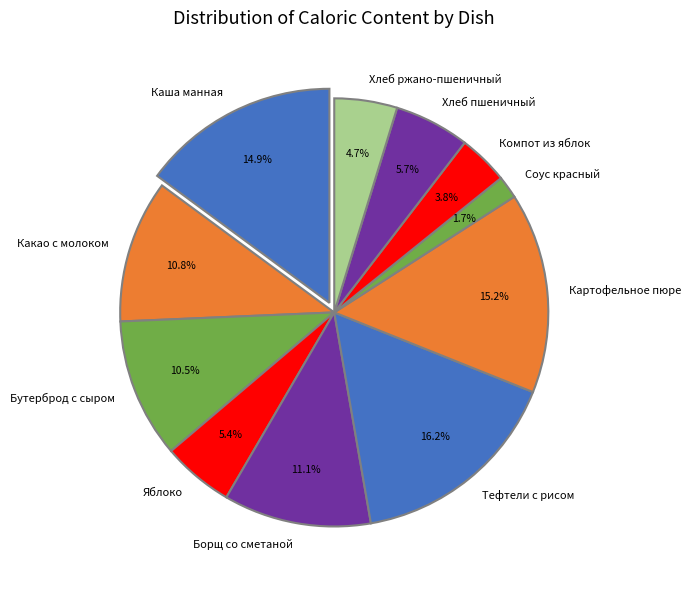

What percentage do Соус красный and Хлеб ржано-пшеничный together represent?

6.5%